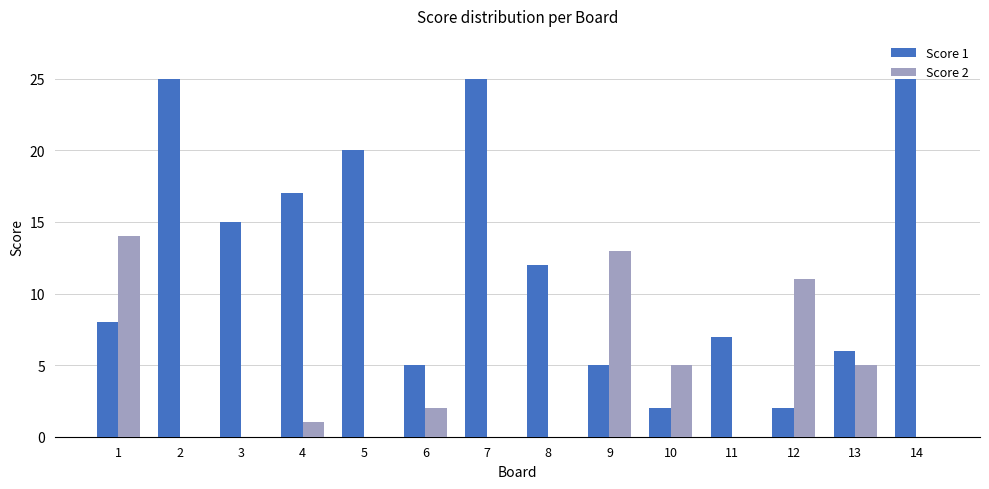

True or false: Score 2 has a value of 11 at 12.

True